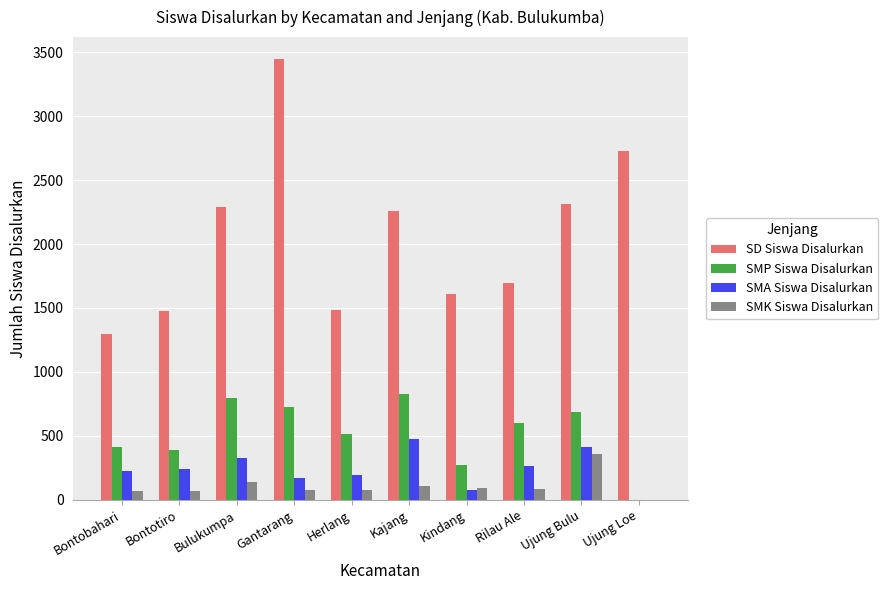

What value does the SMK Siswa Disalurkan series have at Kajang, to the nearest 5?

110